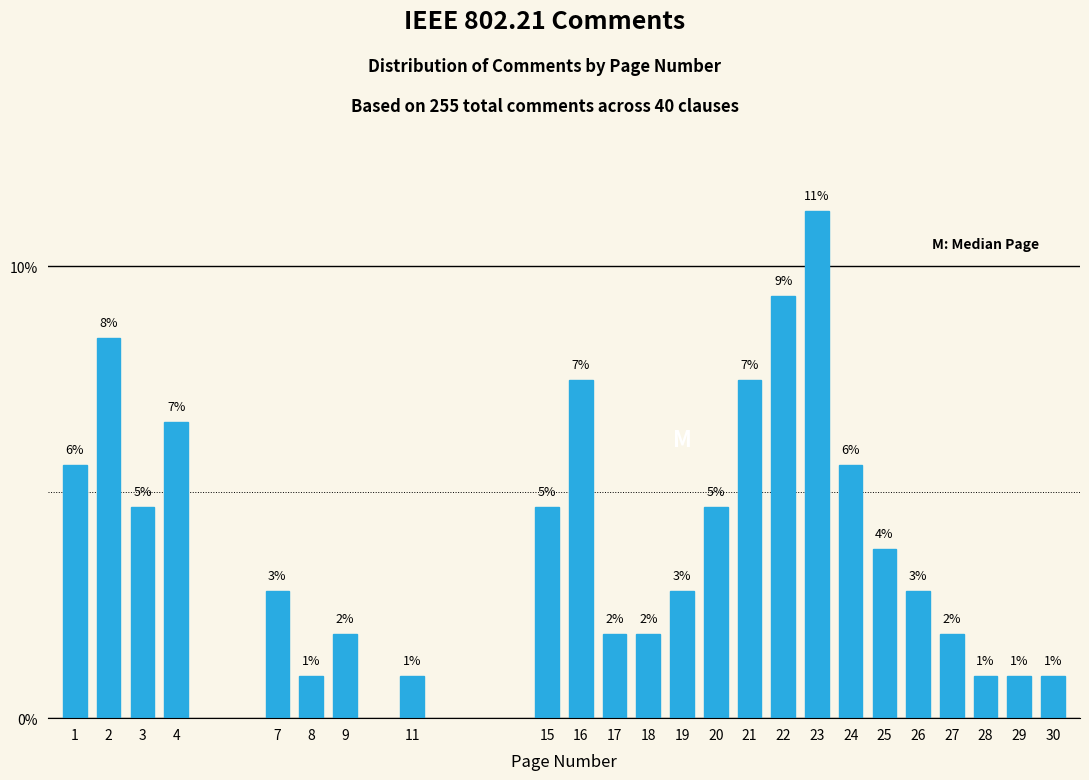

Are the bars horizontal?

No